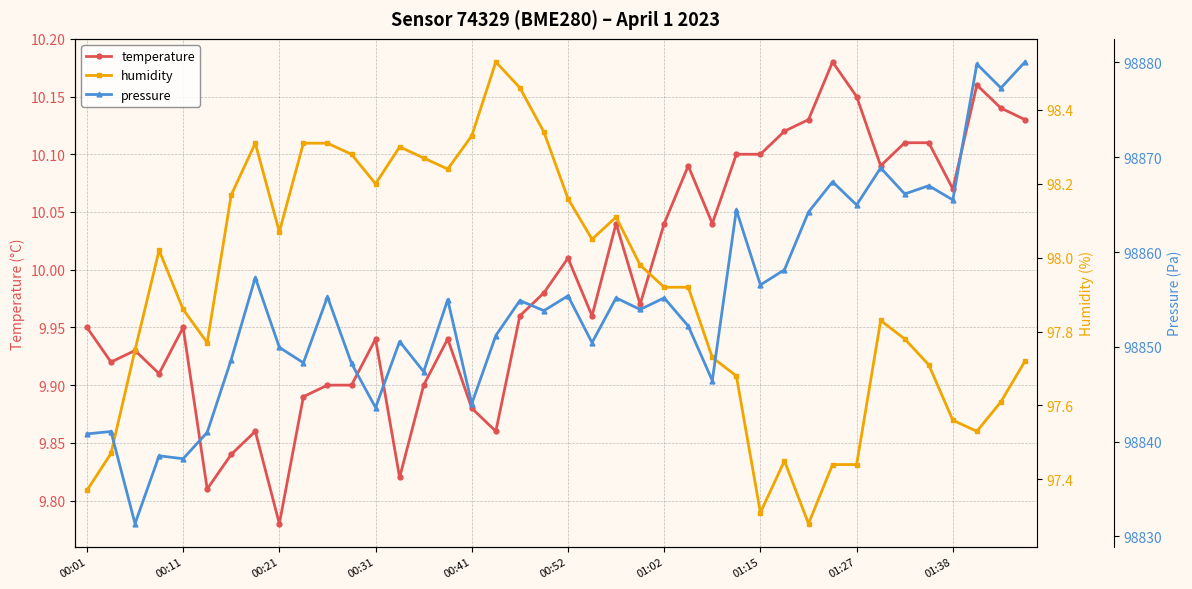

Where is temperature nearest to the value 9?

00:21